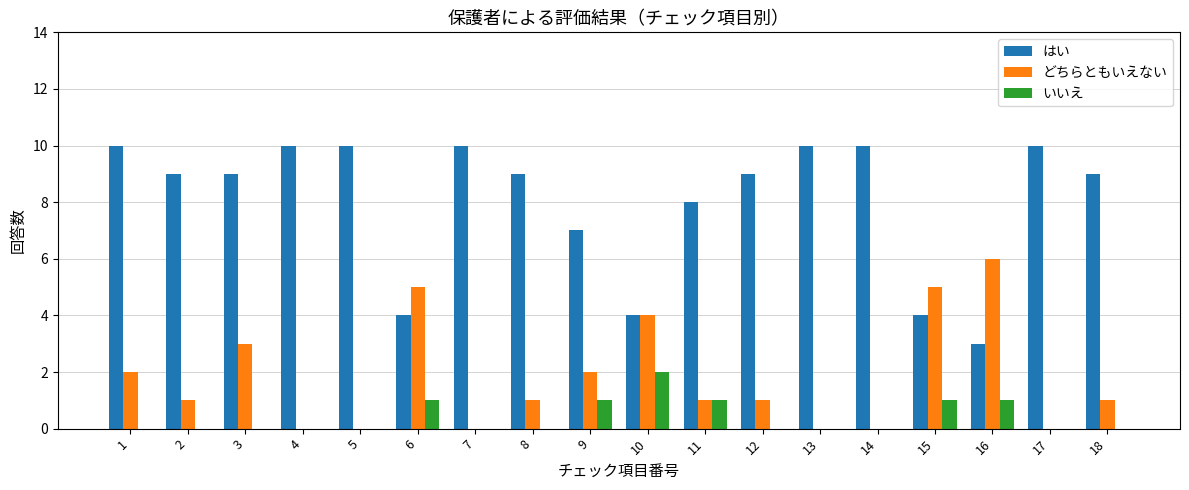

What is the highest value of the どちらともいえない series?

6